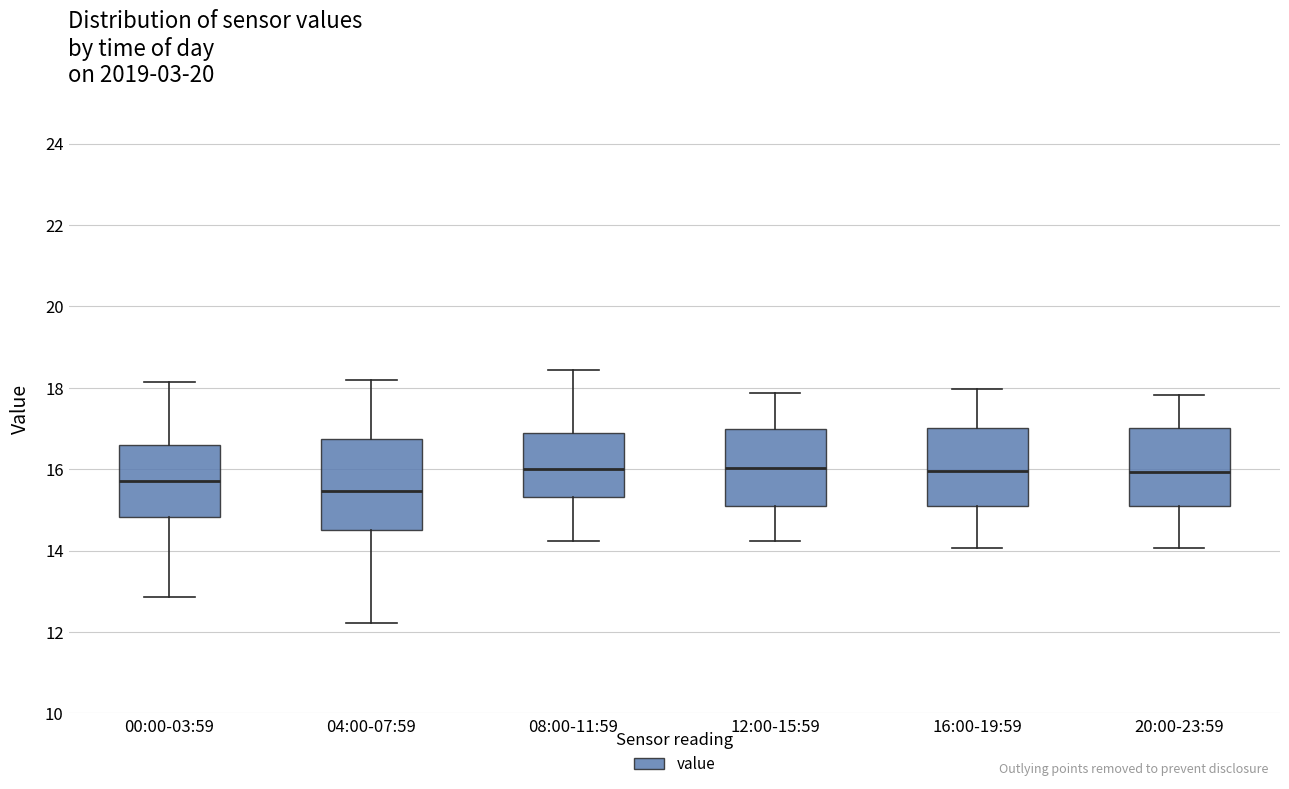

Which box is the tallest, from its lower edge to its upper edge?

04:00-07:59